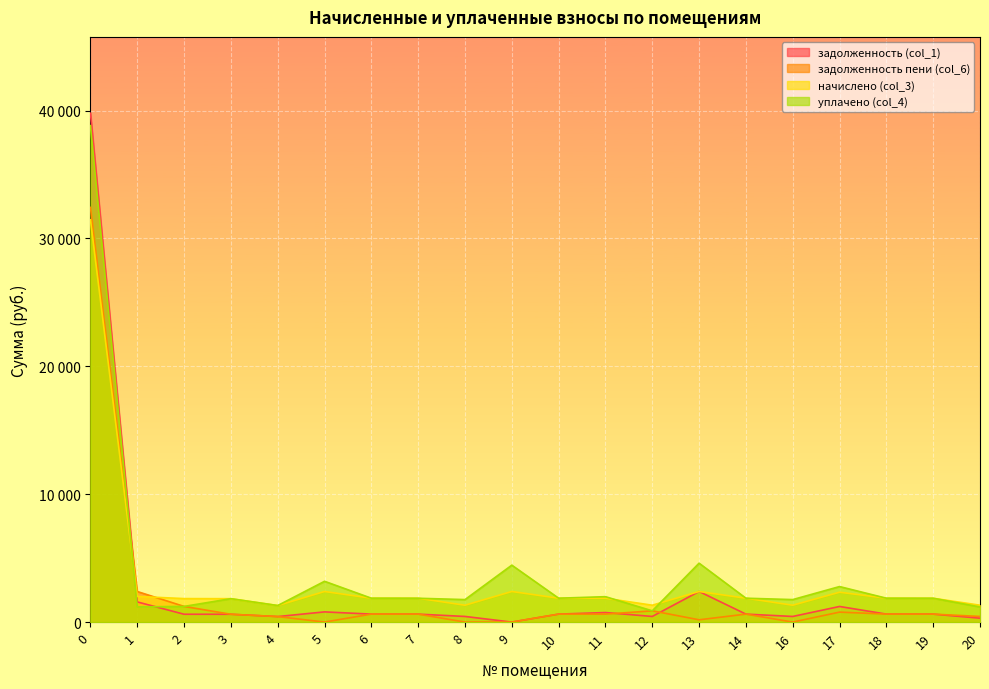

What are all the series names shown in the legend?

задолженность (col_1), задолженность пени (col_6), начислено (col_3), уплачено (col_4)